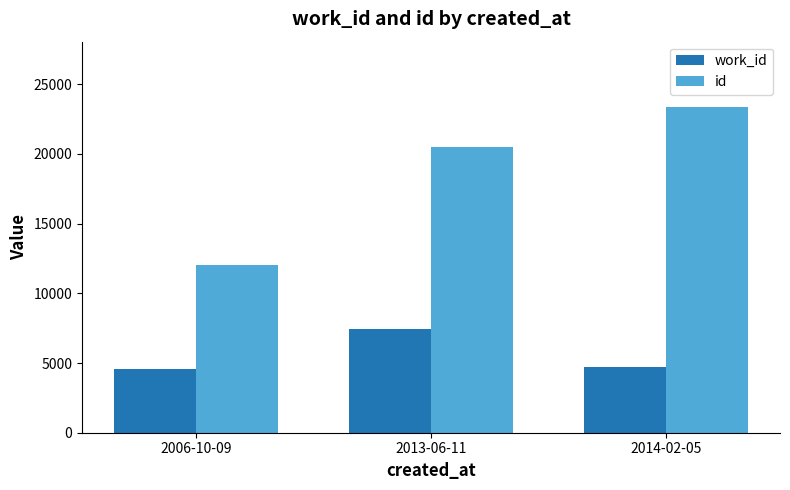

What is the maximum value shown in the chart?

23371